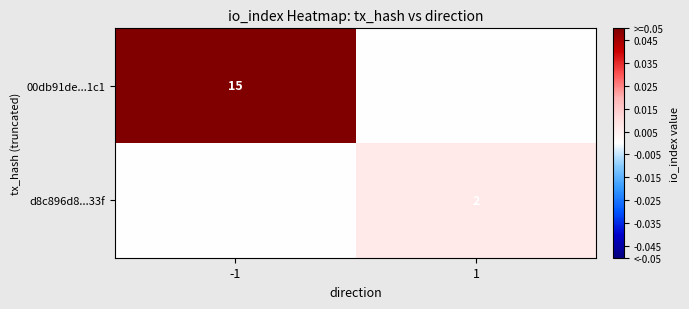

True or false: d8c896d8...33f has a value of 2 at 1.

True